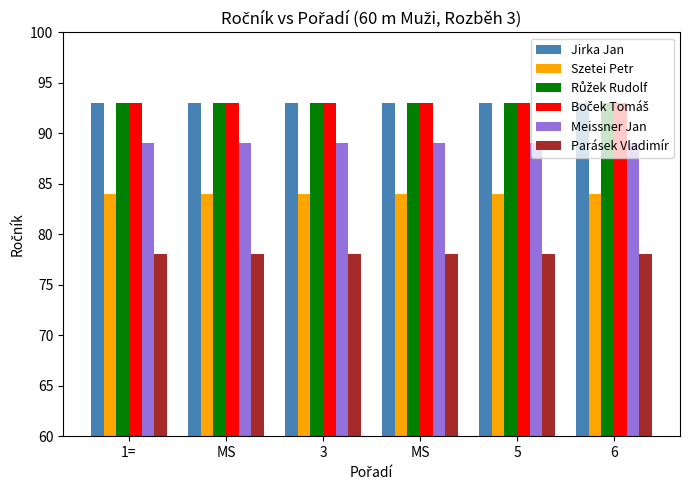

Is it true that Jirka Jan equals 39 at 1=?

False